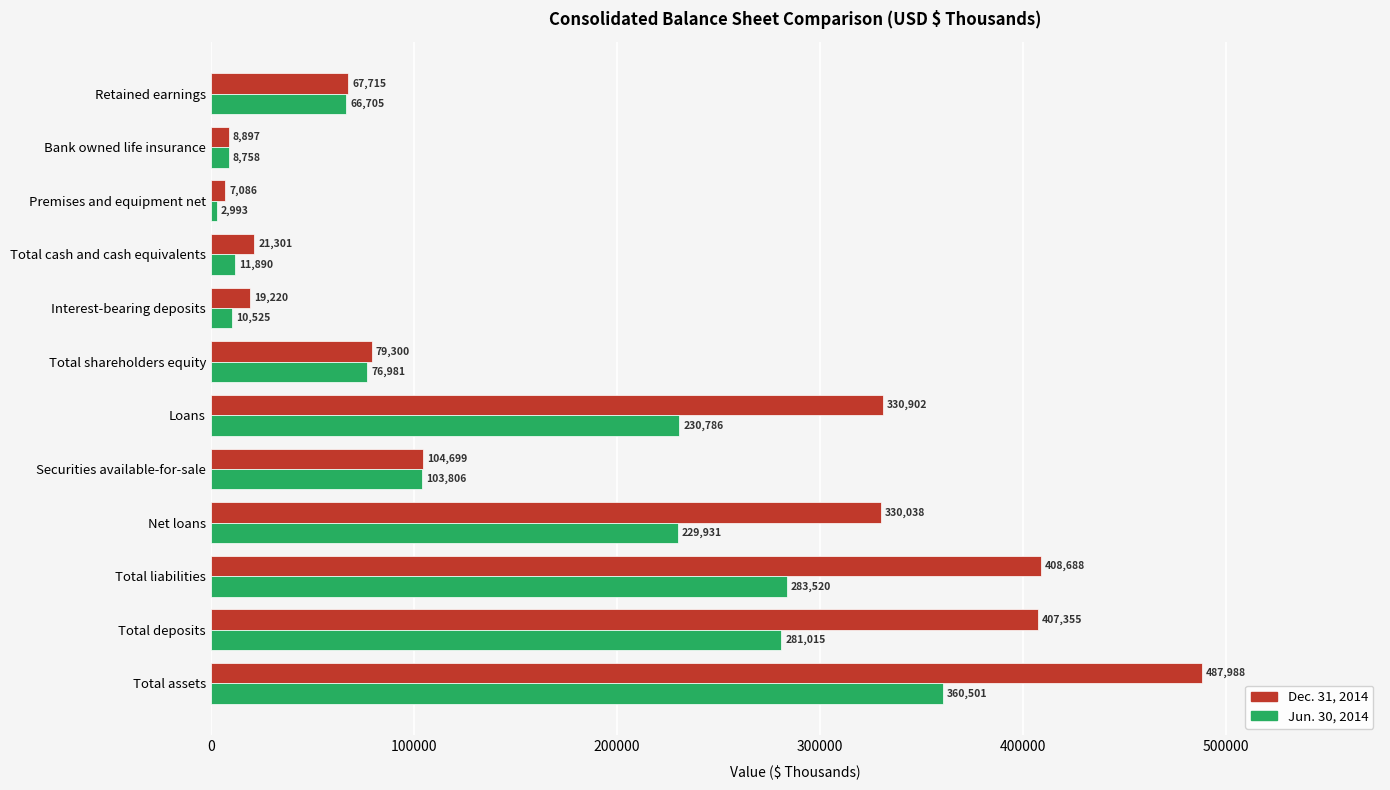

What are all the series names shown in the legend?

Dec. 31, 2014, Jun. 30, 2014